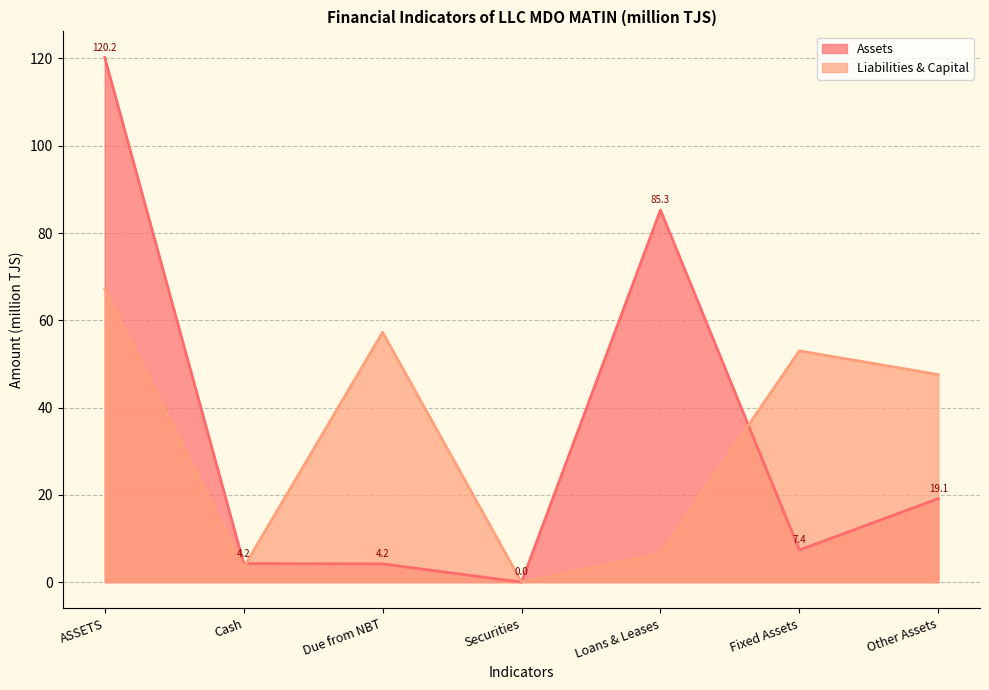

Does the chart display data point markers on the line(s)?

No